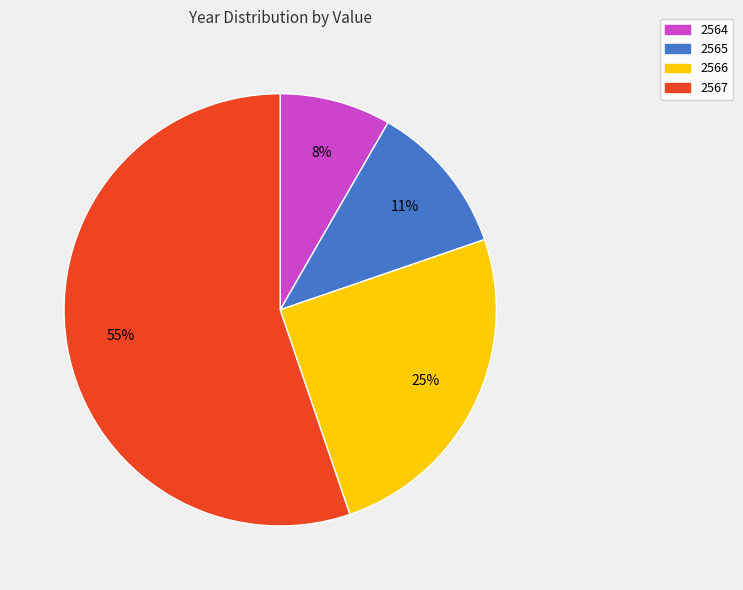

To the nearest percent, what is the difference between the largest and smallest slice percentages?

47%